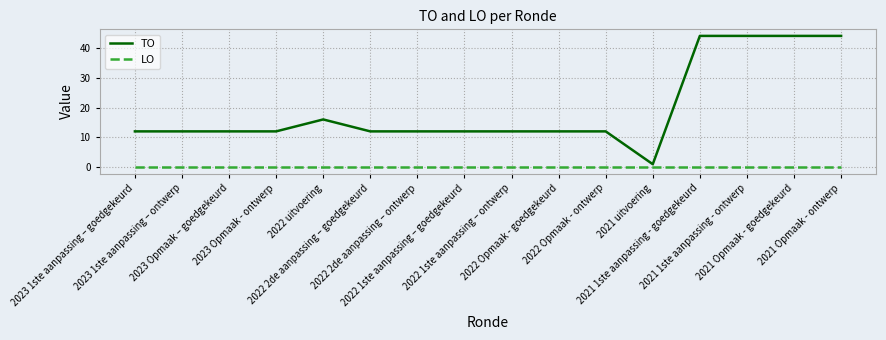

Which series has the widest spread of values?

TO